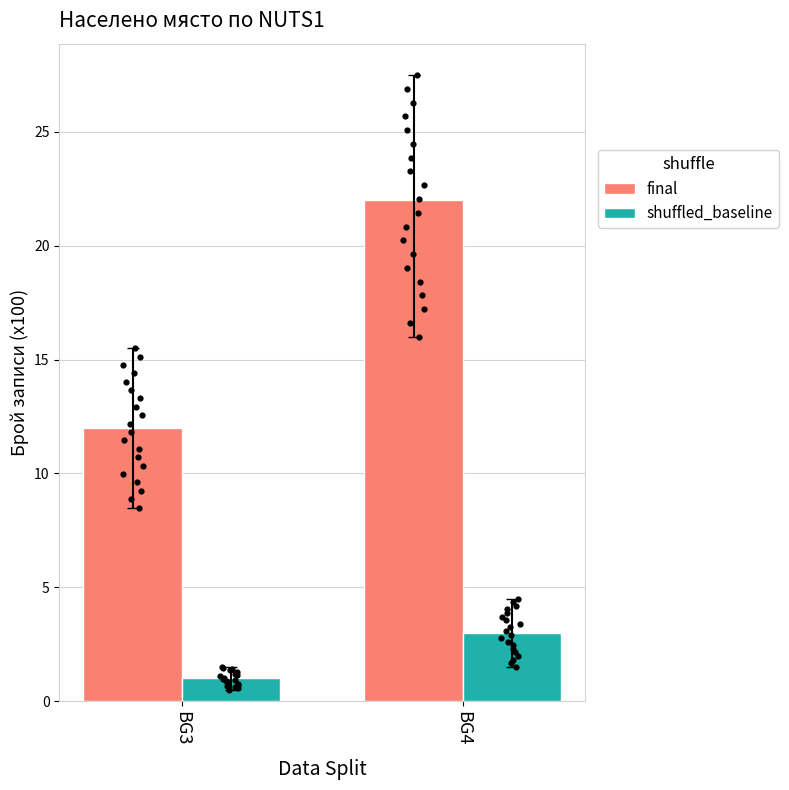

Is the value of final at BG4 greater than the value of shuffled_baseline at BG3?

Yes